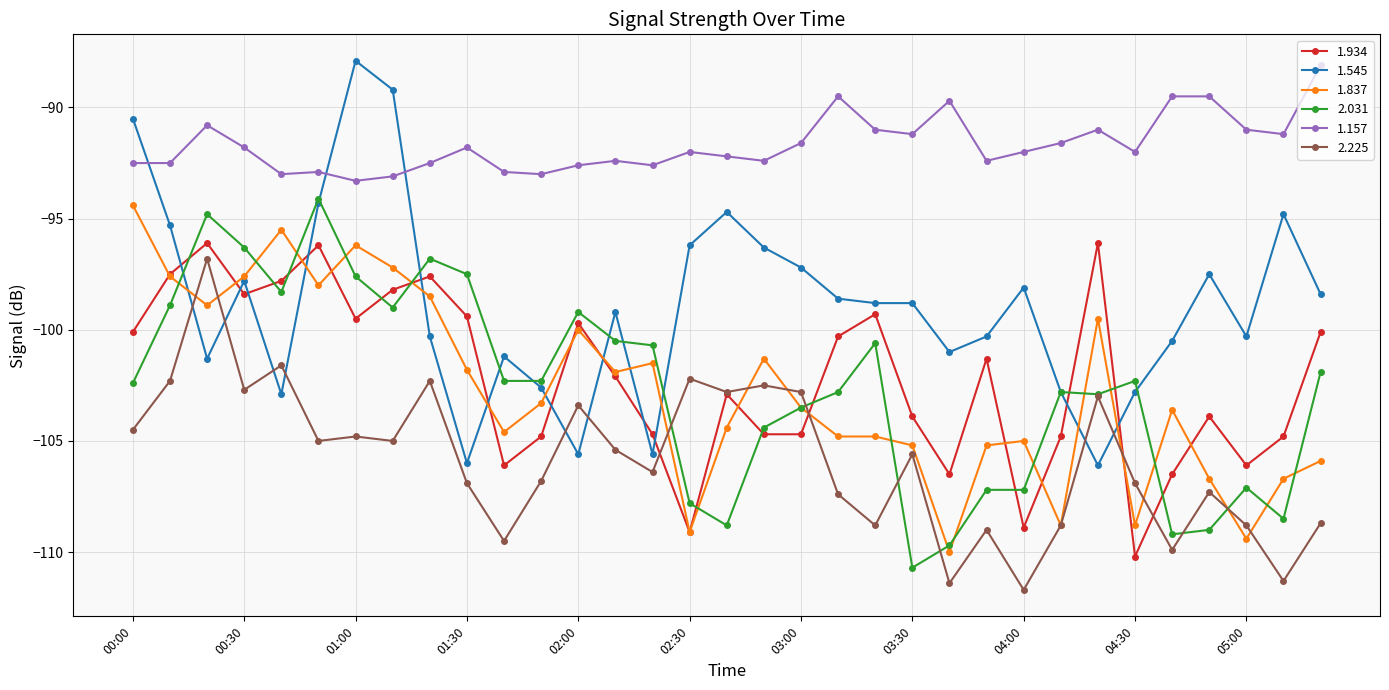

What is the sum of all 2.031 values?

-3387.1